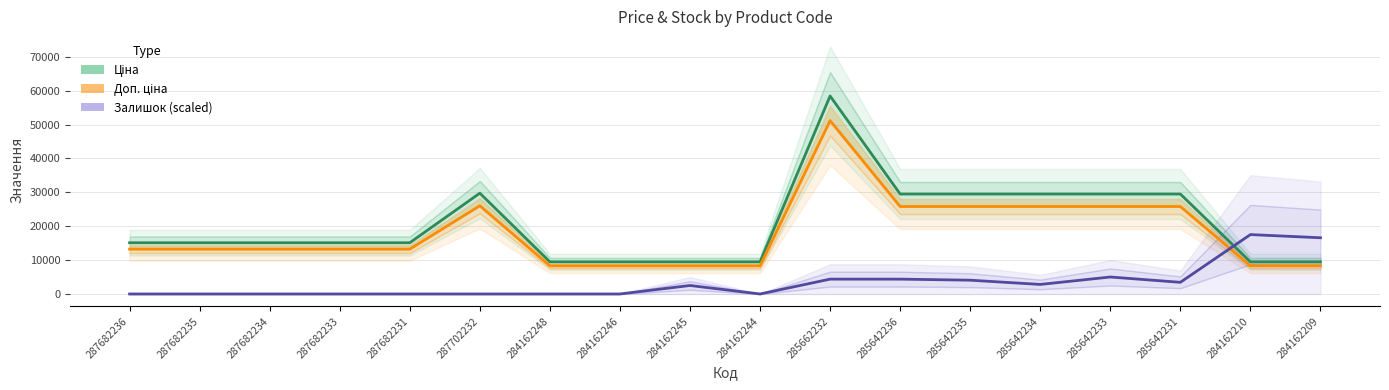

How many data points in Ціна are above 15120?

7